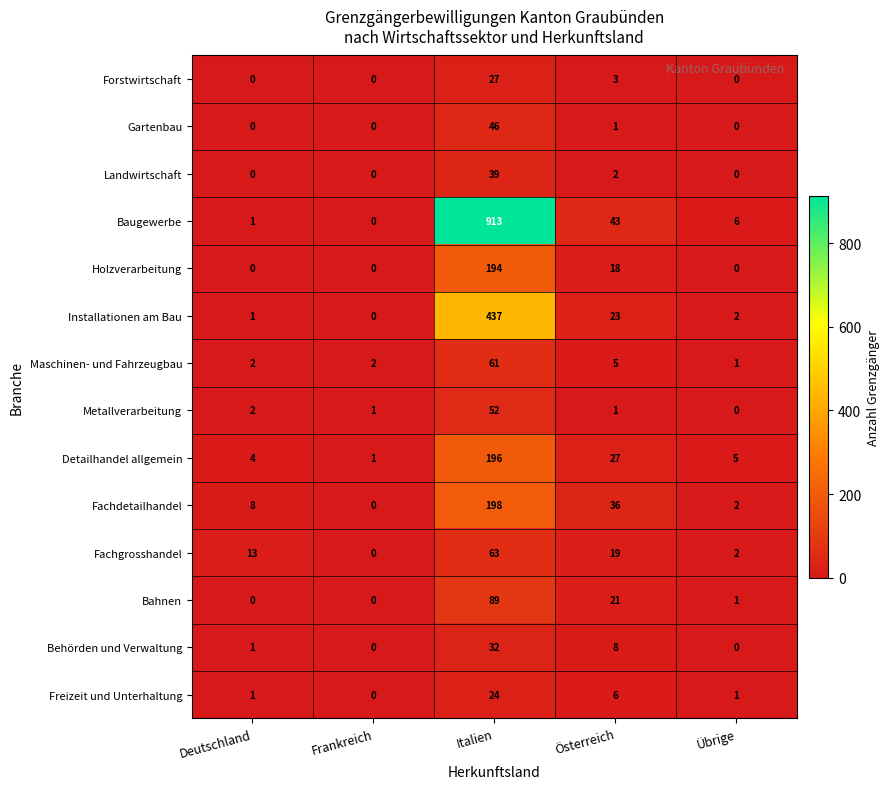

Which category has the highest value in the Freizeit und Unterhaltung series?

Italien